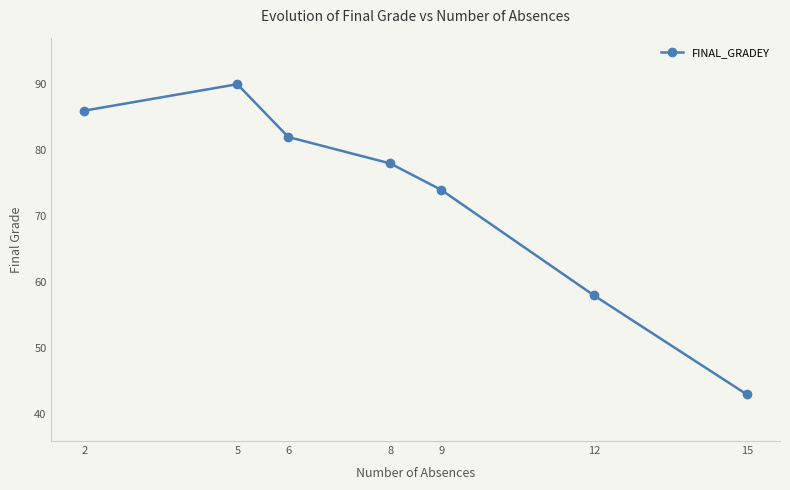

What is the value of the 6th point from the left?

58